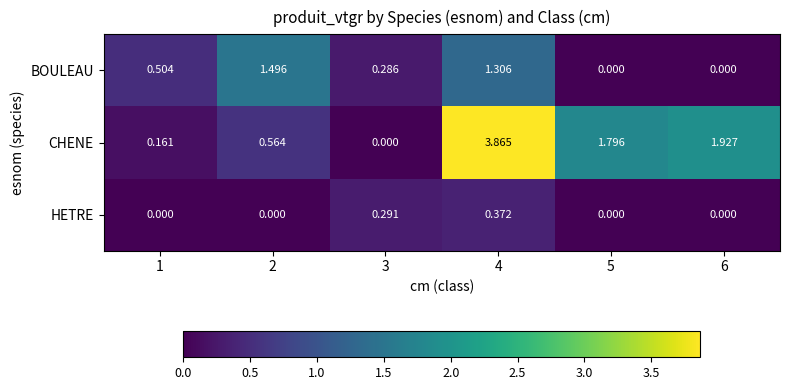

Rank the series by their average value, from lowest to highest.

HETRE, BOULEAU, CHENE